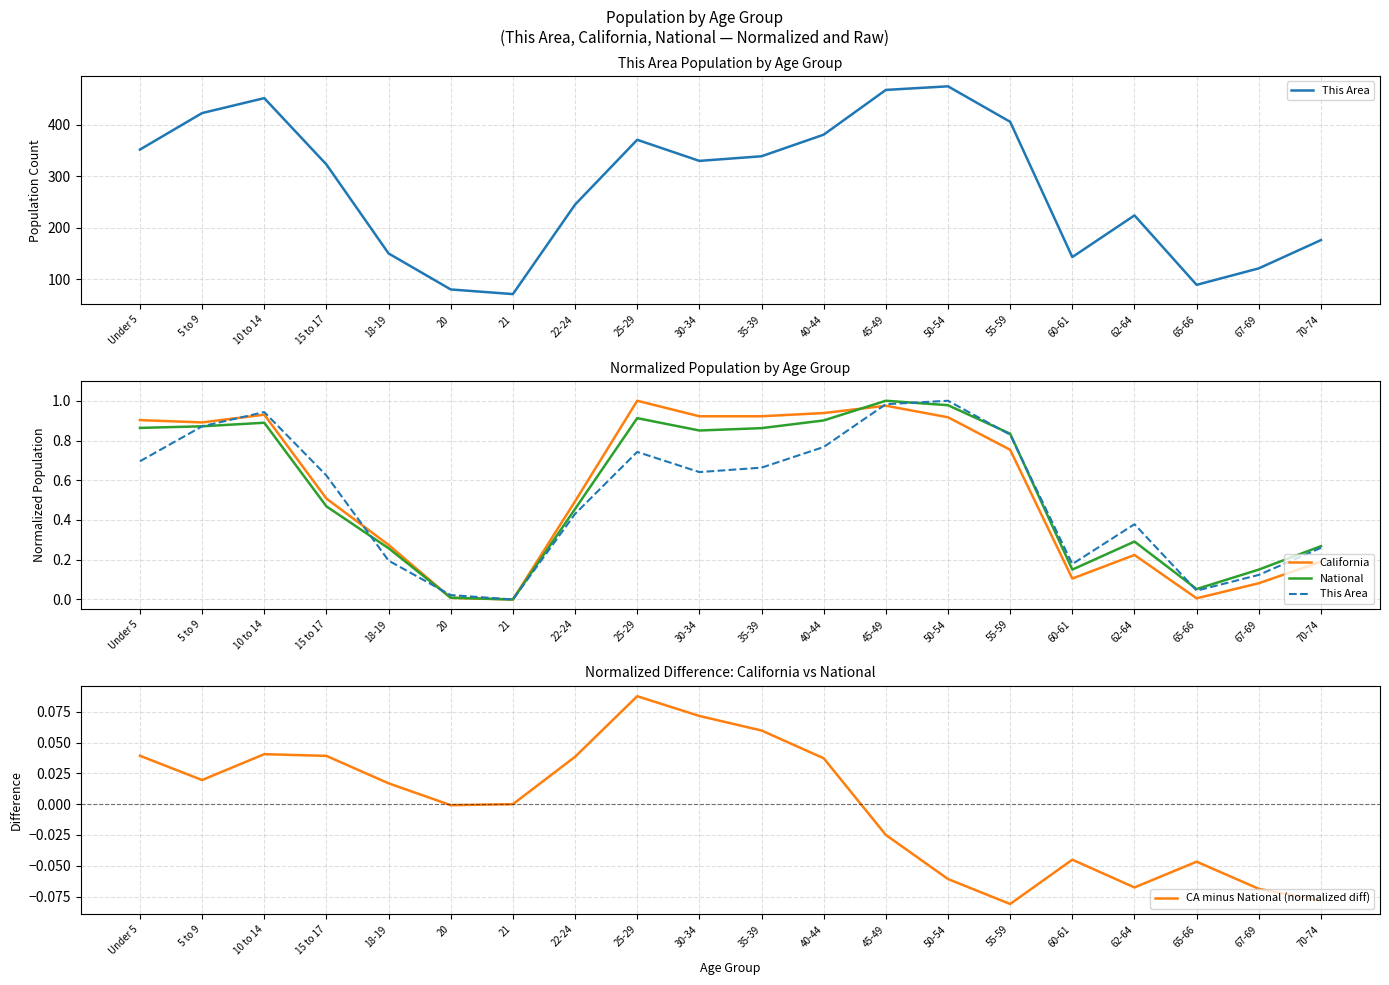

Which series has the largest range (max minus min)?

This Area